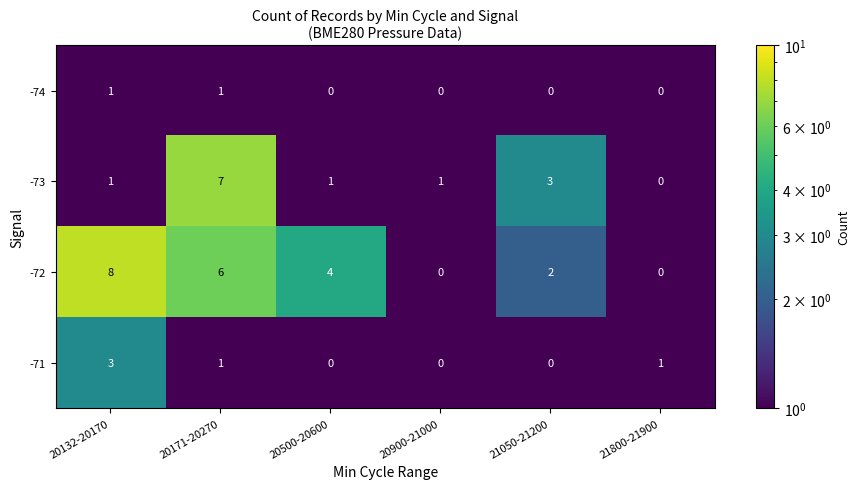

Which series has the largest range (max minus min)?

-72